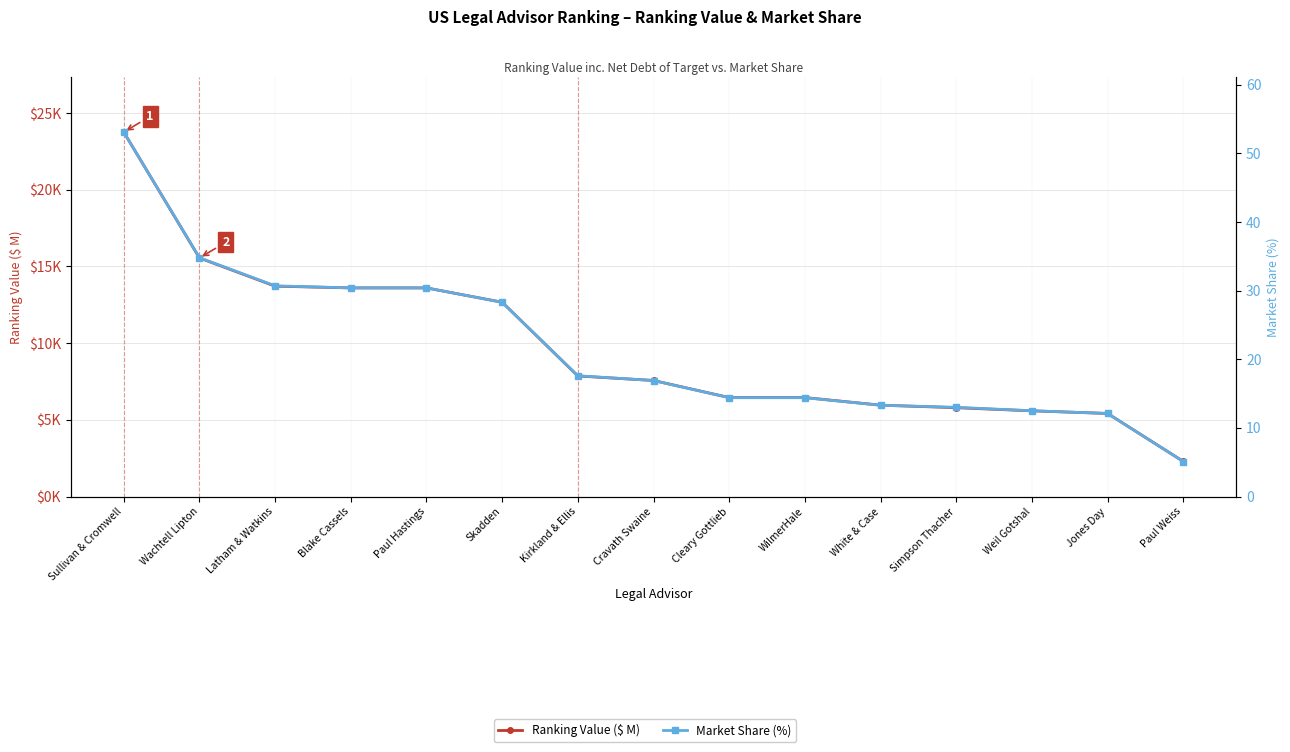

Where does the Market Share (%) series first go above 16?

Sullivan & Cromwell